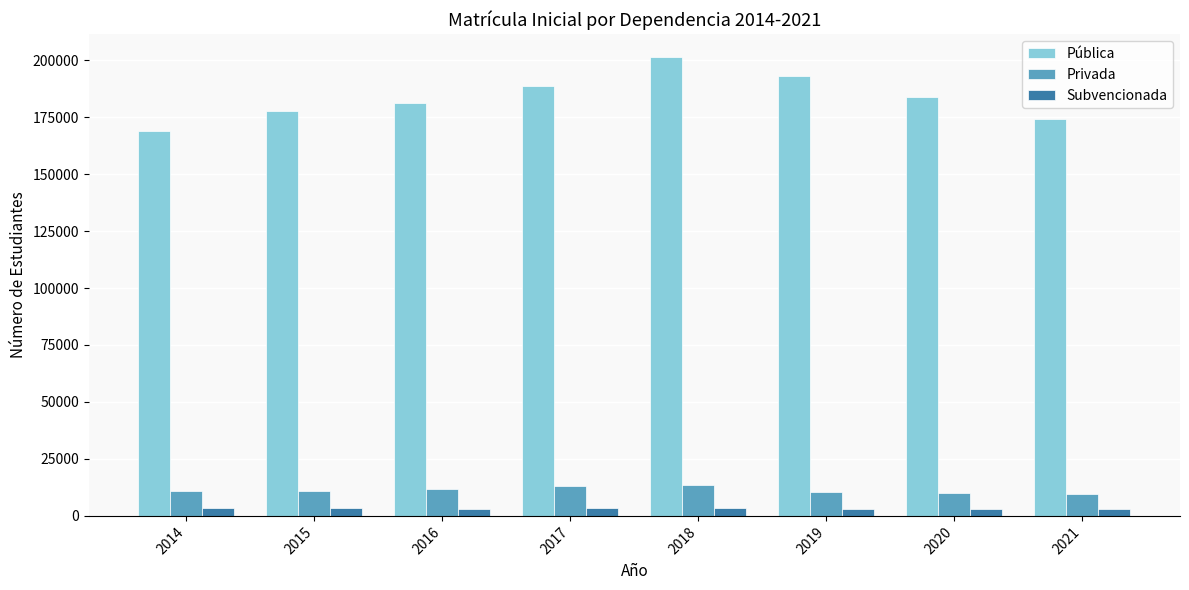

Rank the series by their maximum value, from lowest to highest.

Subvencionada, Privada, Pública